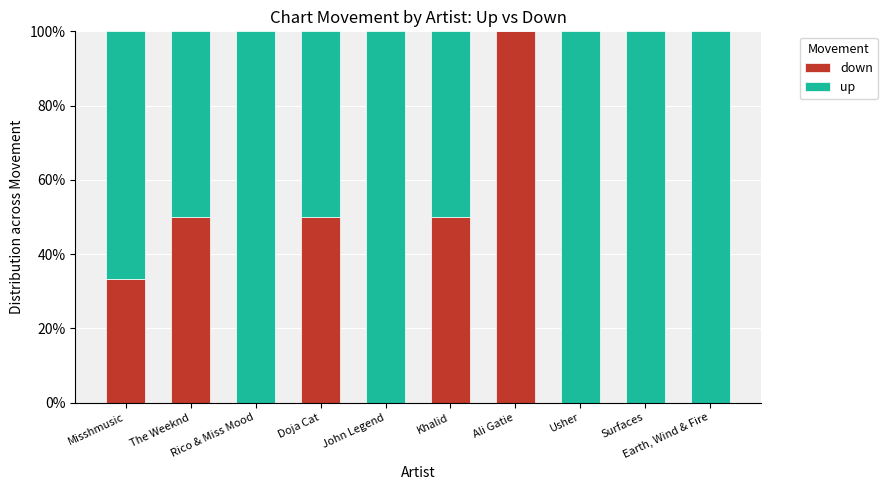

How many data points does each series have?

10